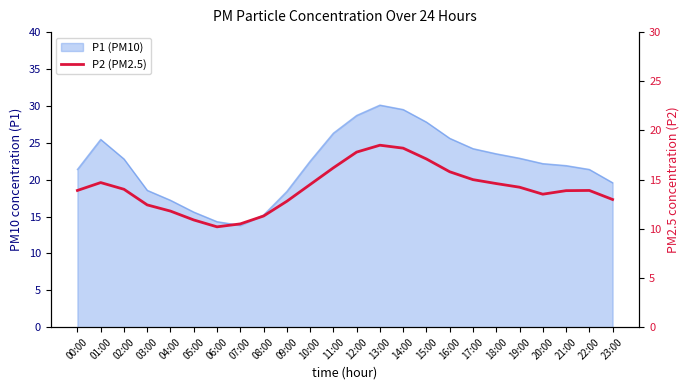

What is the ratio of the value at 19:00 to the value at 12:00?

0.8